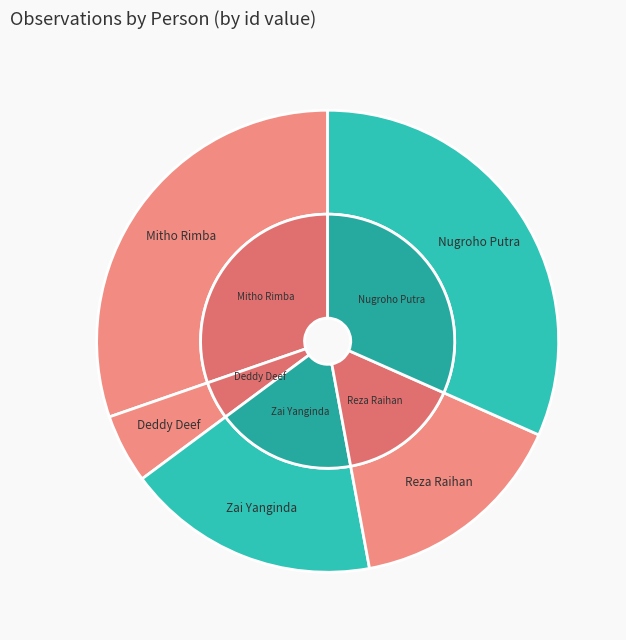

Approximately how many times larger is the value at Deddy Deef compared to Zai Yanginda?

0.3